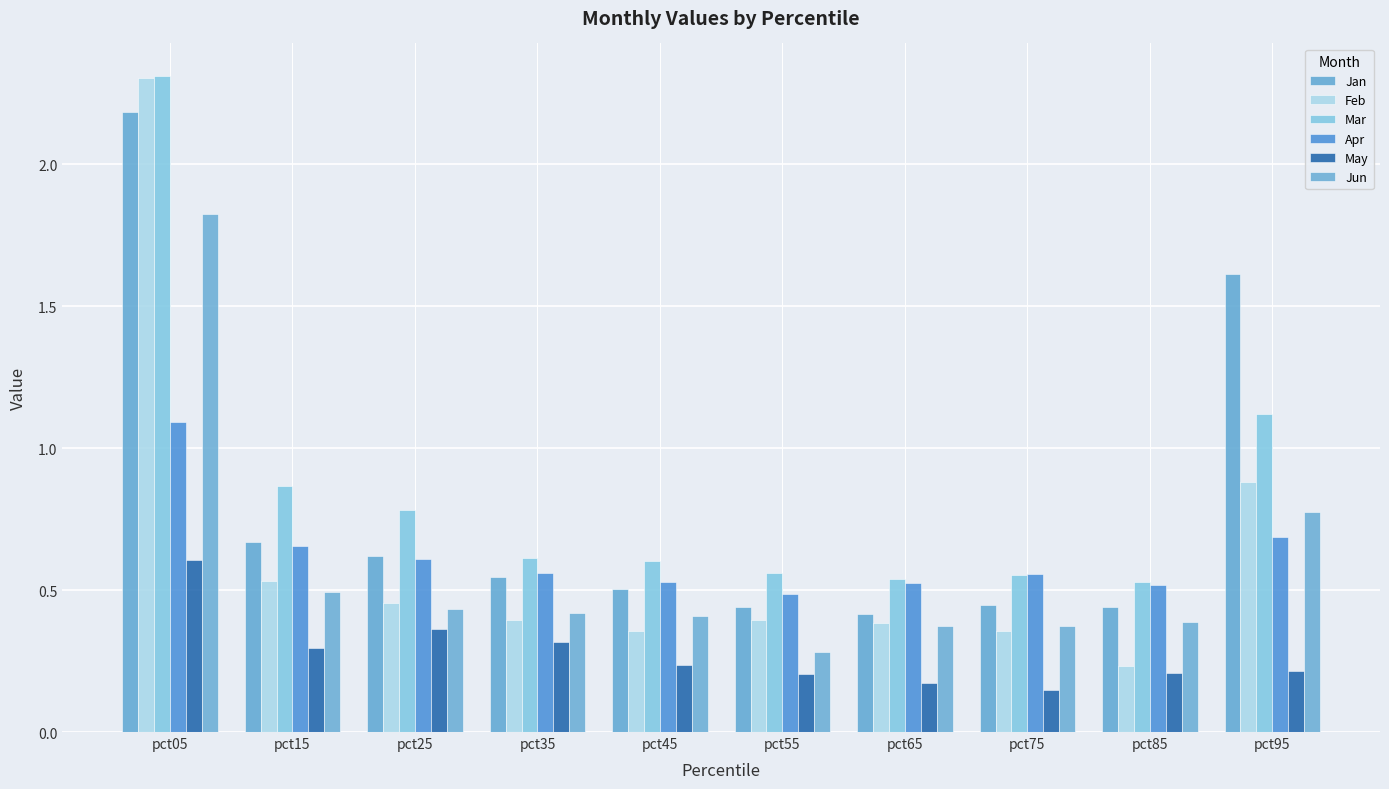

List the labels in order of Jan value, smallest first.

pct65, pct85, pct55, pct75, pct45, pct35, pct25, pct15, pct95, pct05